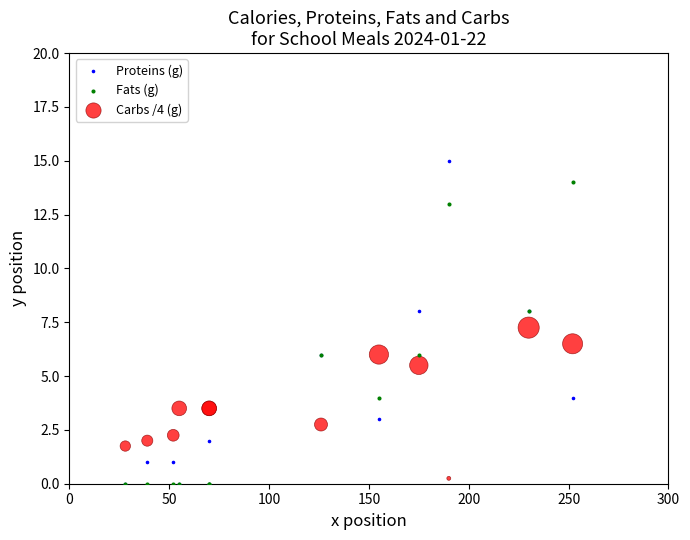

What are all the series names shown in the legend?

Proteins (g), Fats (g), Carbs /4 (g)